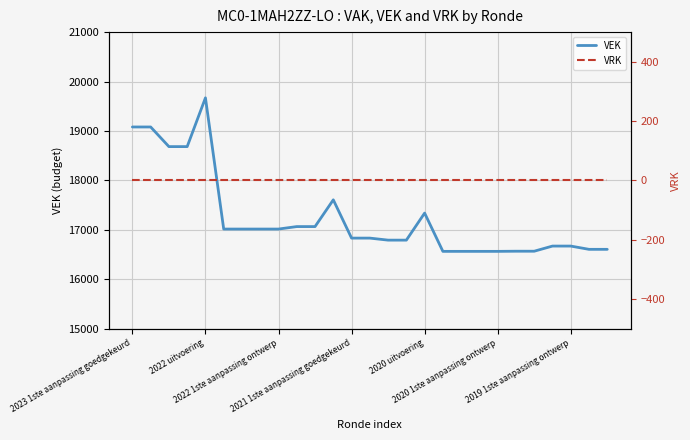

What is the label of the 4th point from the right?

23